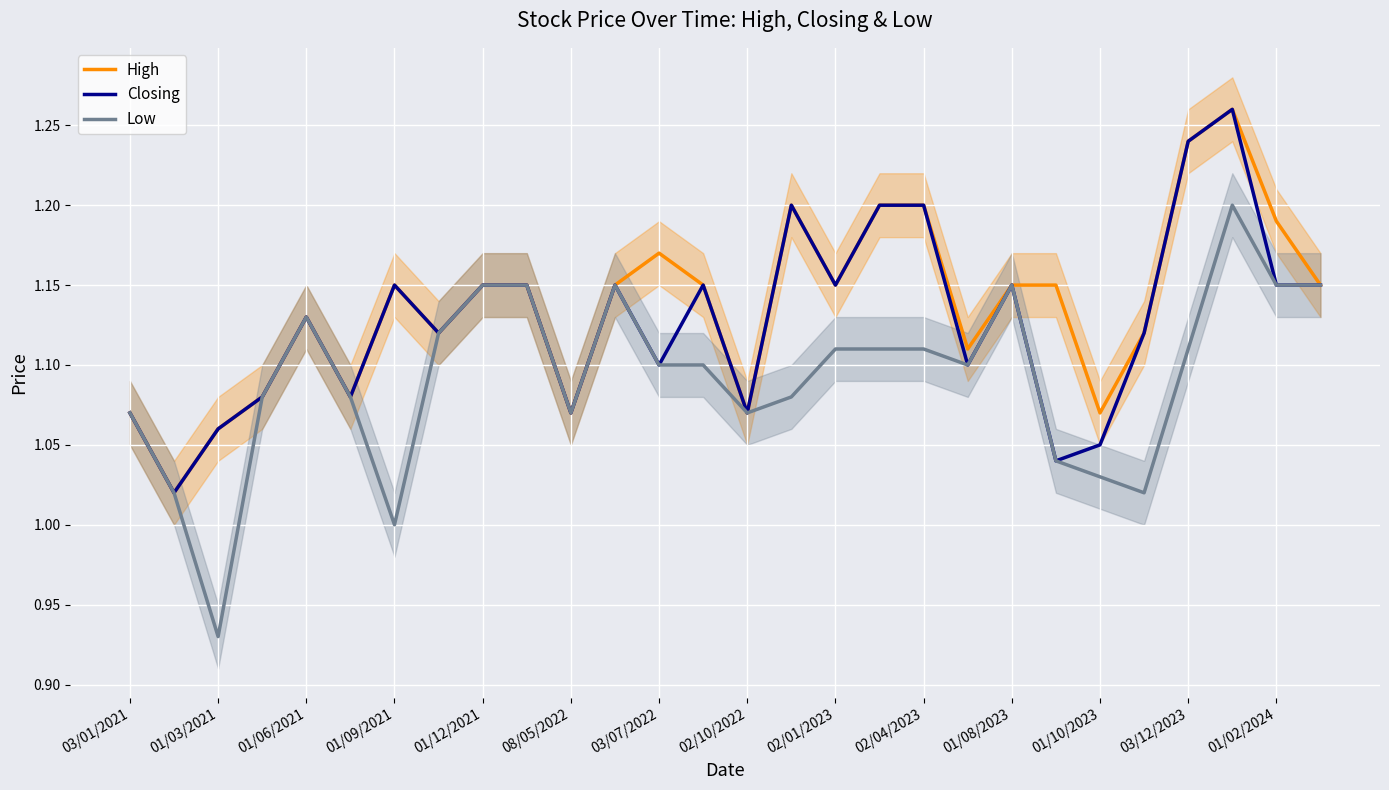

What is the average value of the High series?

1.1